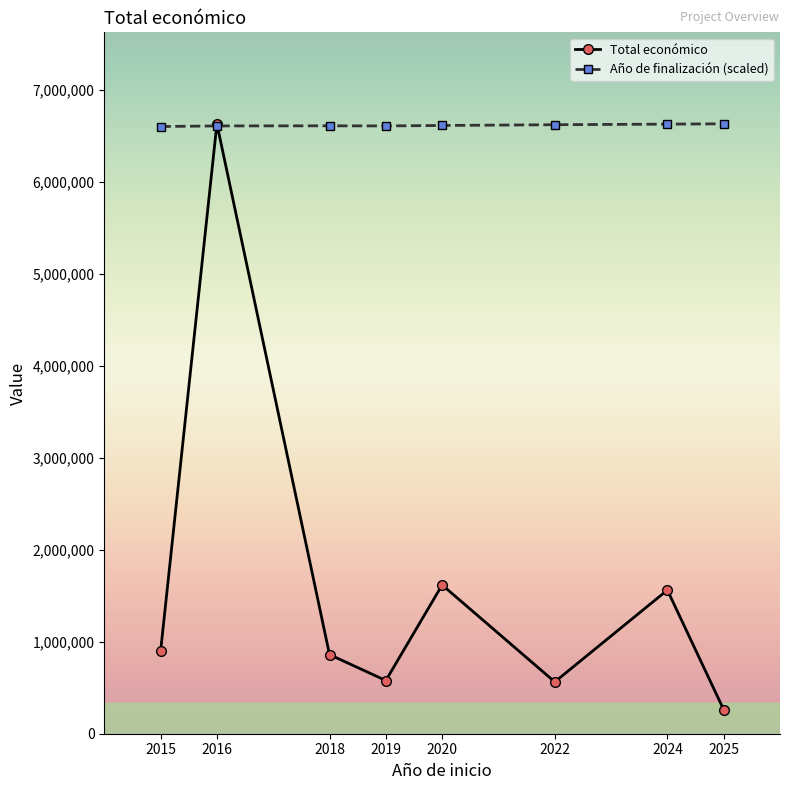

Which series ends up on top after the final intersection of Total económico and Año de finalización (scaled)?

Año de finalización (scaled)